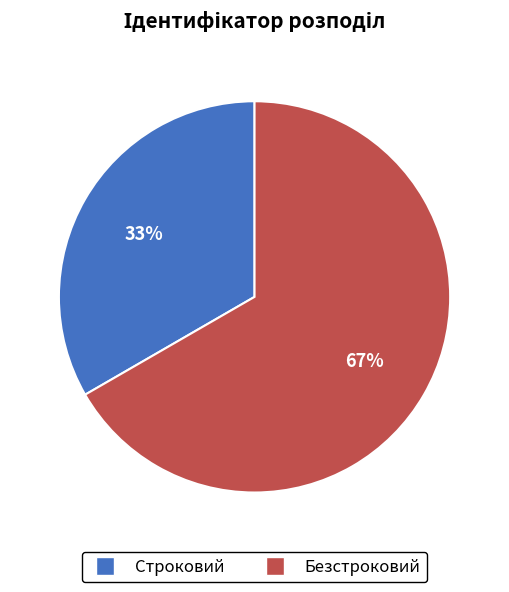

What percentage is the Строковий slice, to the nearest percent?

33%